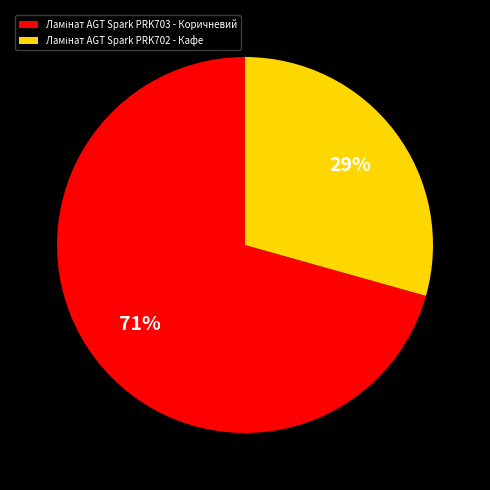

Is there a majority slice in this chart?

Yes